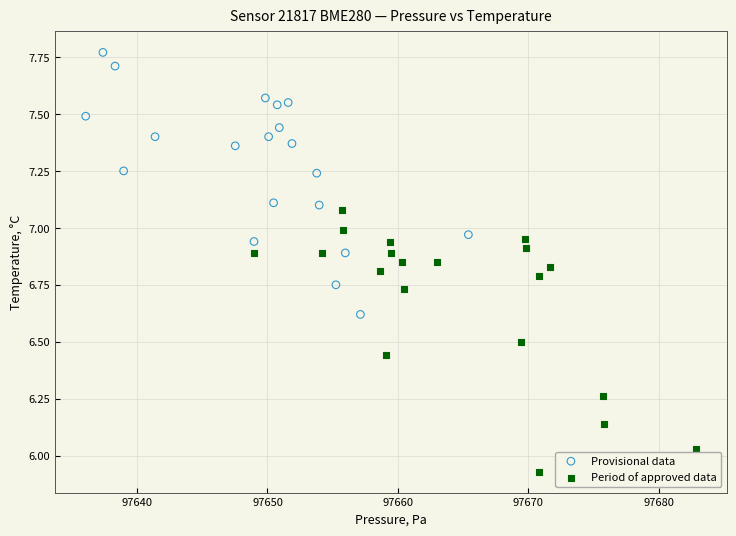

Which series reaches the maximum Y coordinate?

Provisional data